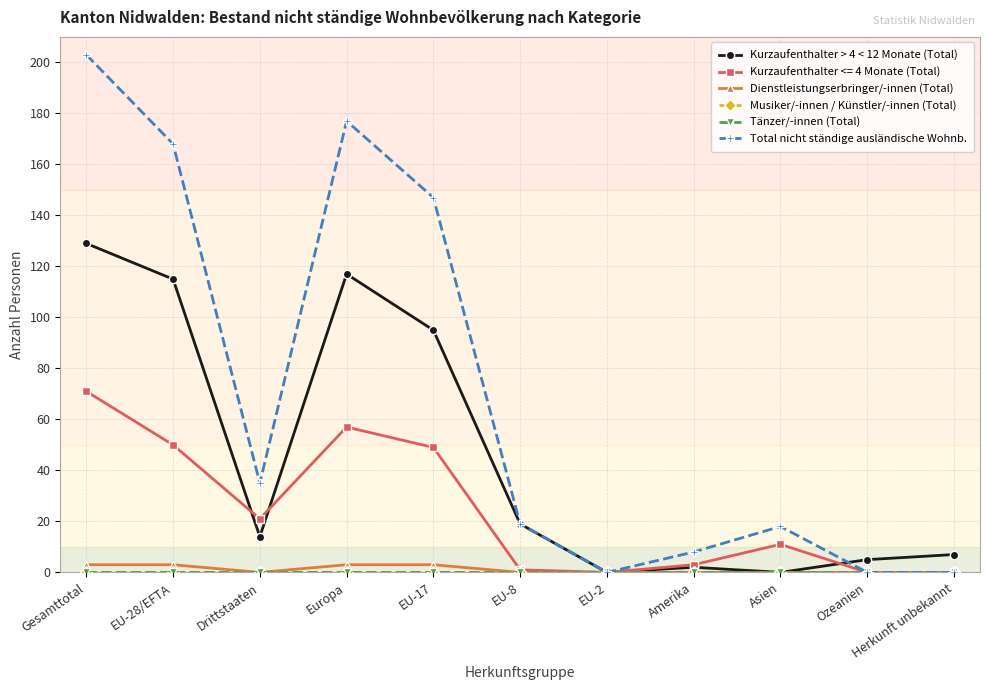

Does the chart have visible grid lines?

Yes